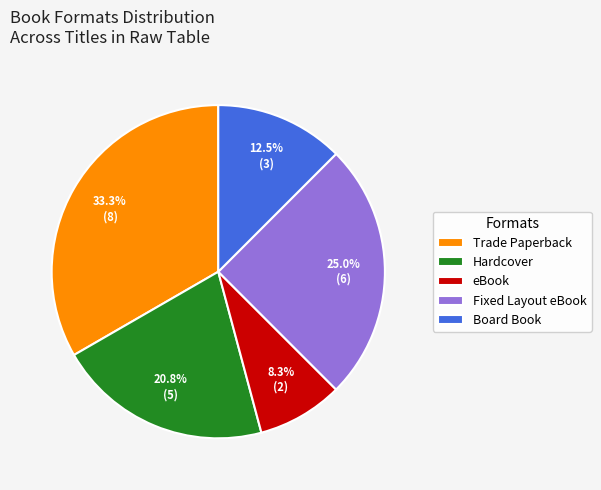

Rank the categories by value from highest to lowest.

Trade Paperback, Fixed Layout eBook, Hardcover, Board Book, eBook